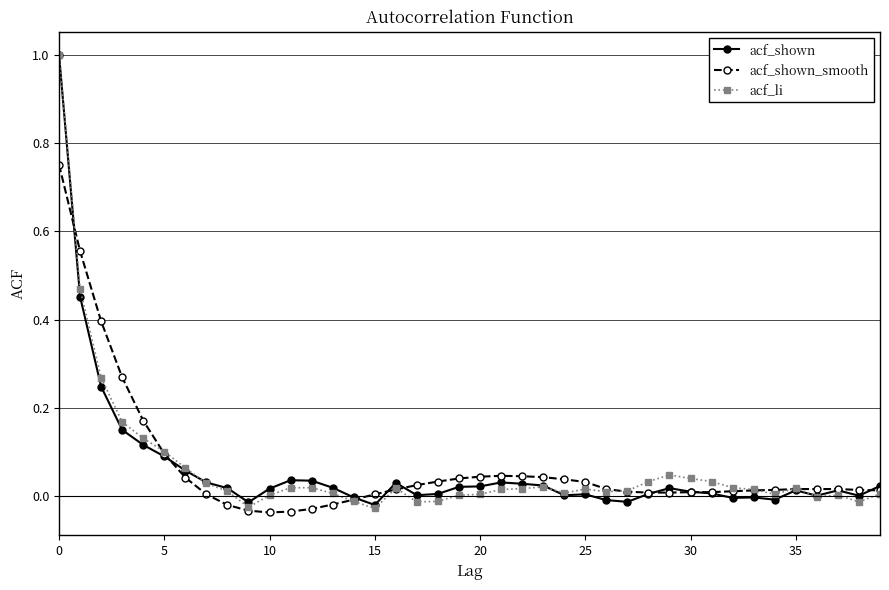

What is the greatest value displayed?

1.0